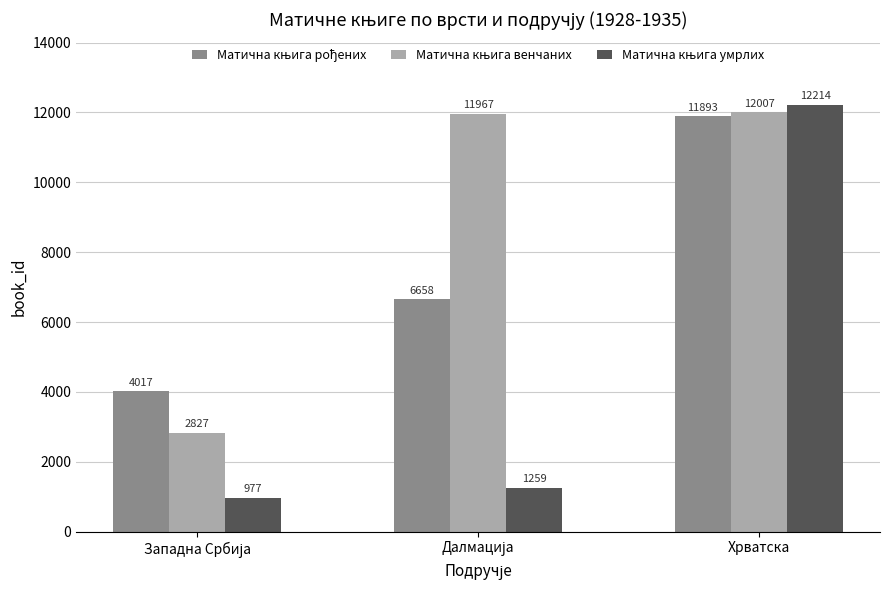

What is the difference between the highest and lowest values at Хрватска?

321